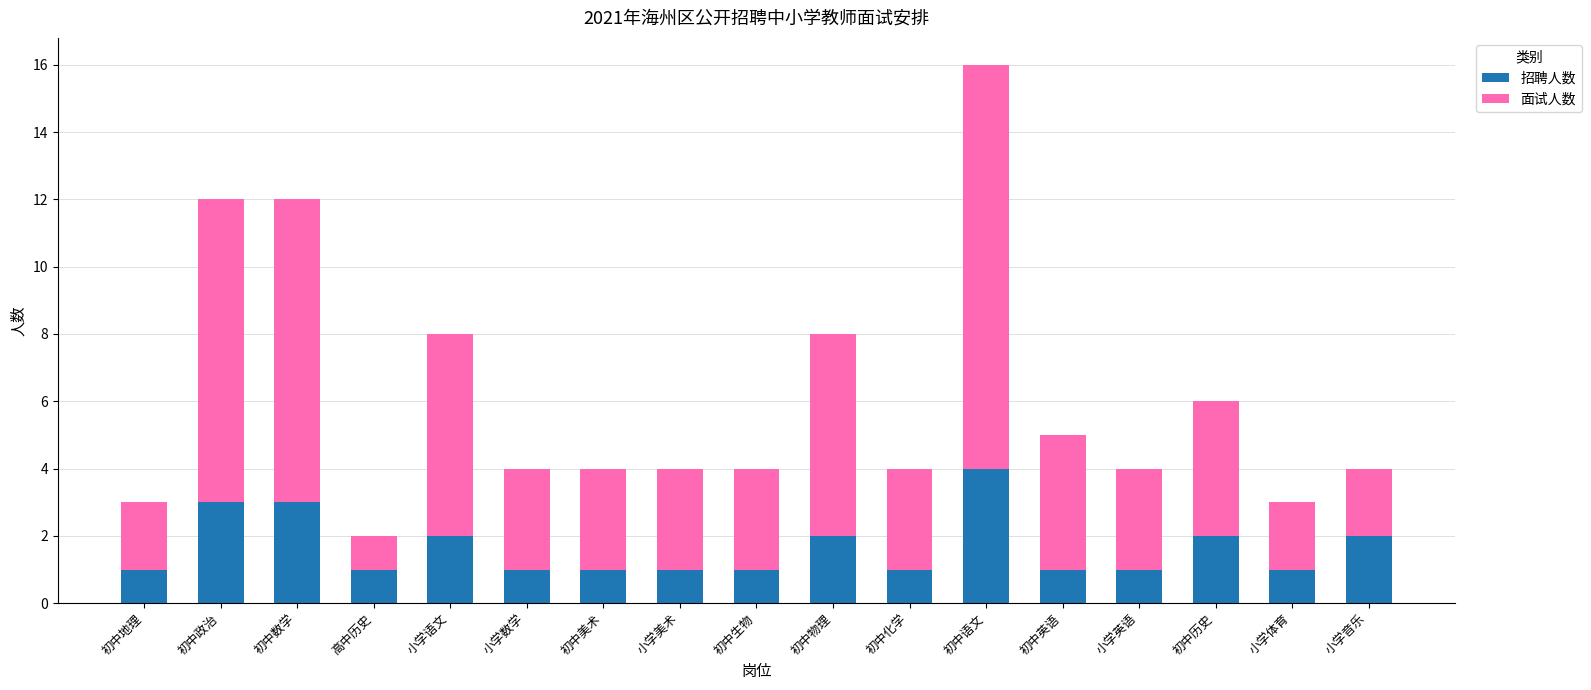

At which category is the sum across all series the highest?

初中语文